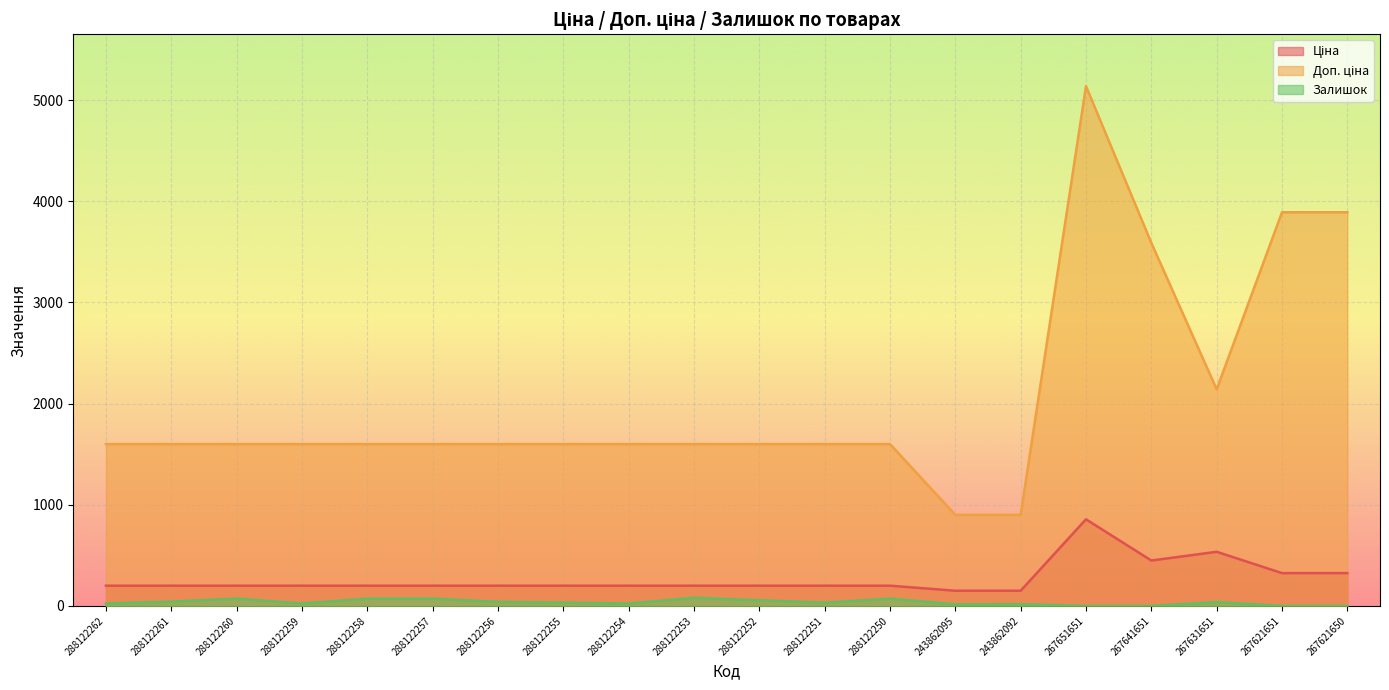

Does the chart display data point markers on the line(s)?

No